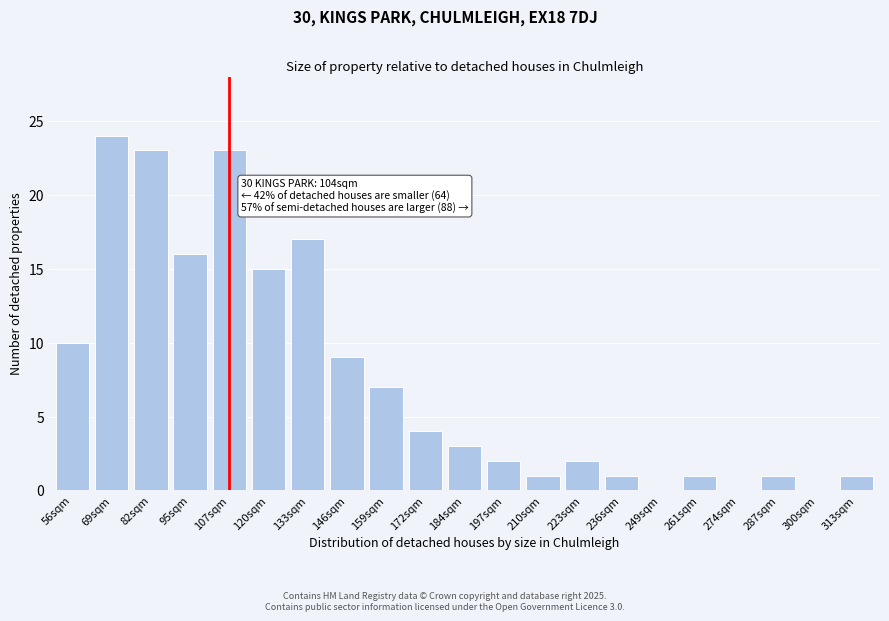

Reading left to right, list all the values displayed in this chart.

56sqm=10	69sqm=24	82sqm=23	95sqm=16	107sqm=23	120sqm=15	133sqm=17	146sqm=9	159sqm=7	172sqm=4	184sqm=3	197sqm=2	210sqm=1	223sqm=2	236sqm=1	249sqm=0	261sqm=1	274sqm=0	287sqm=1	300sqm=0	313sqm=1